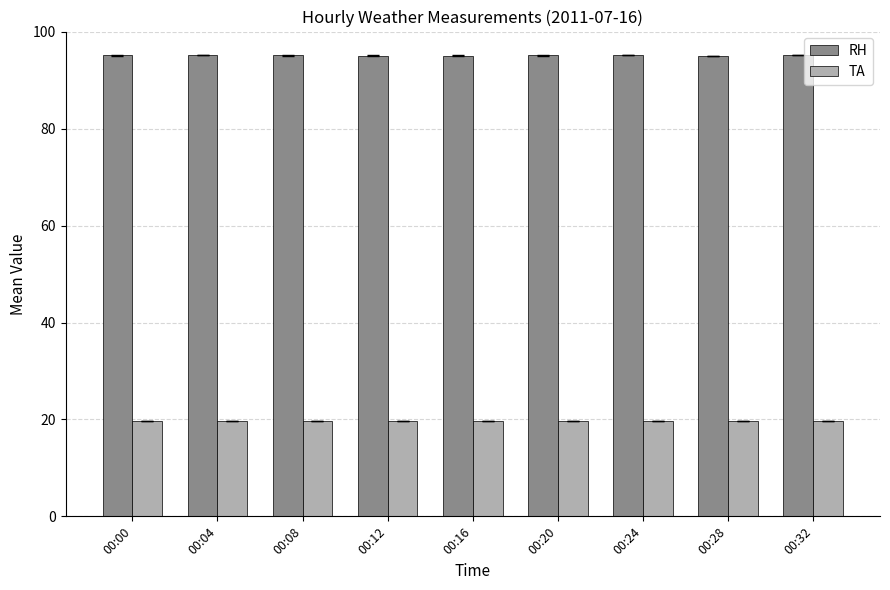

What is the average value of the RH series?

95.2